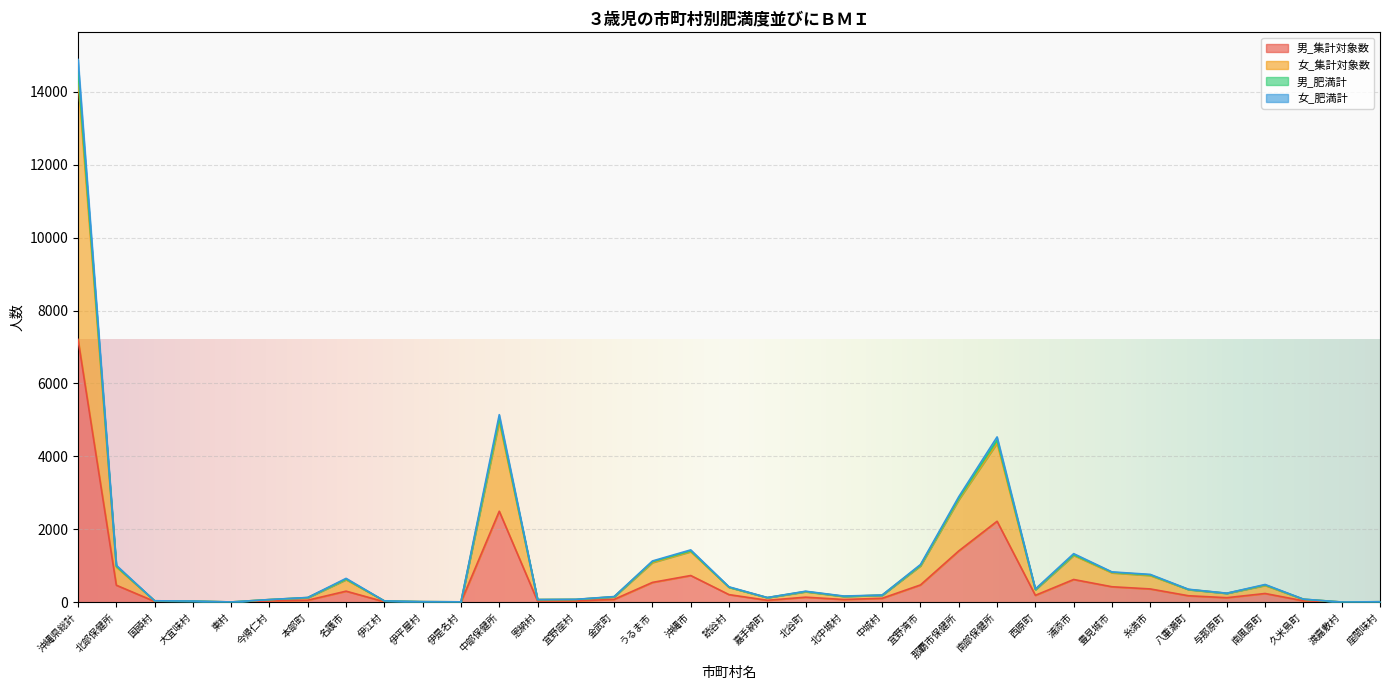

What is the highest value of the 男_集計対象数 series?

7209